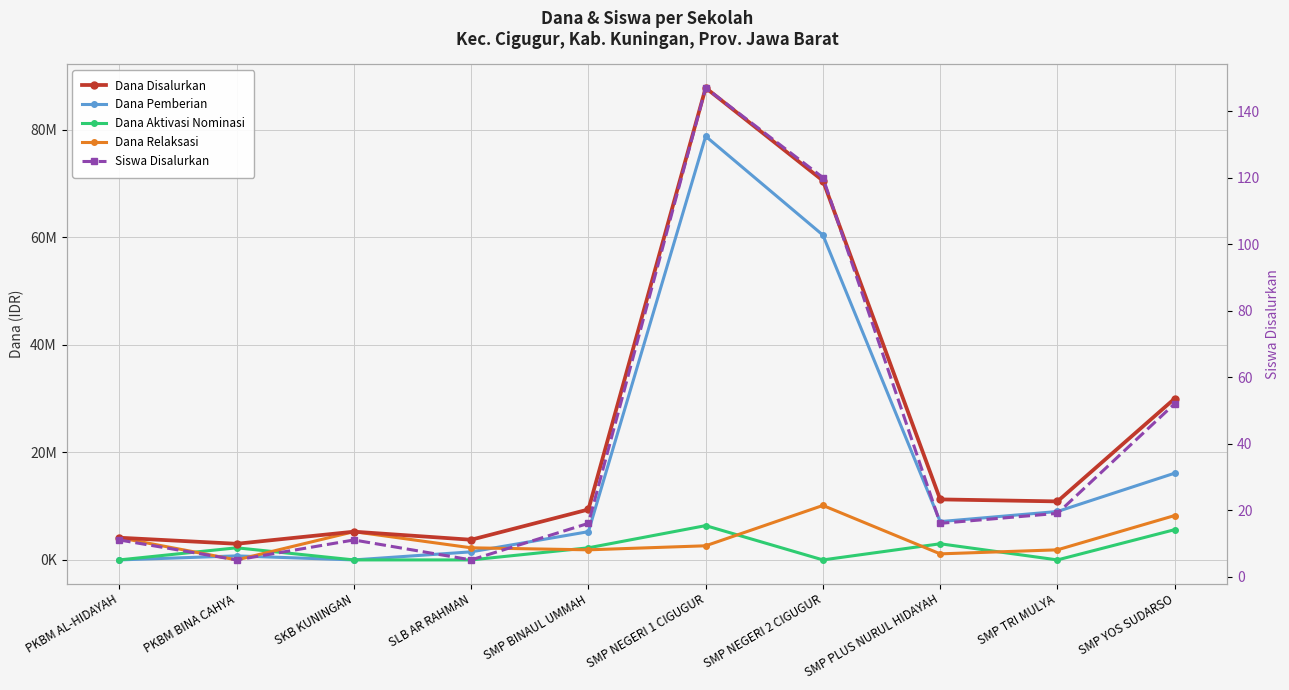

Which series has the widest spread of values?

Dana Disalurkan